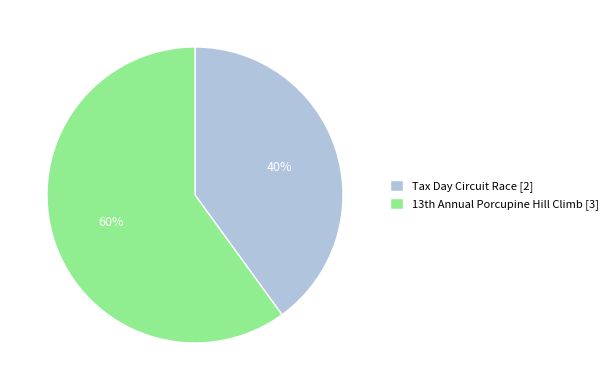

Count the number of slices in the pie.

2